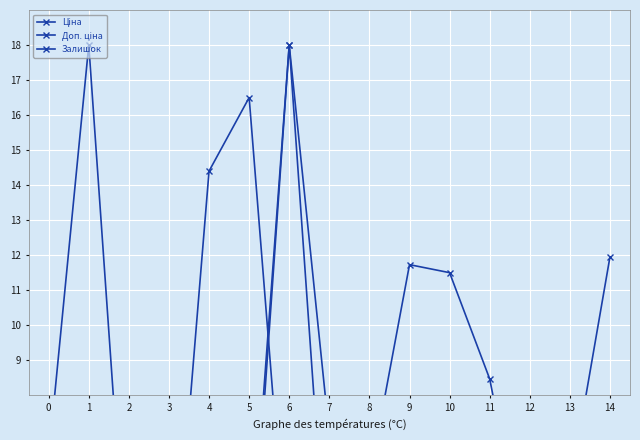

The Залишок series shows 8.3 at 13. True or false?

False